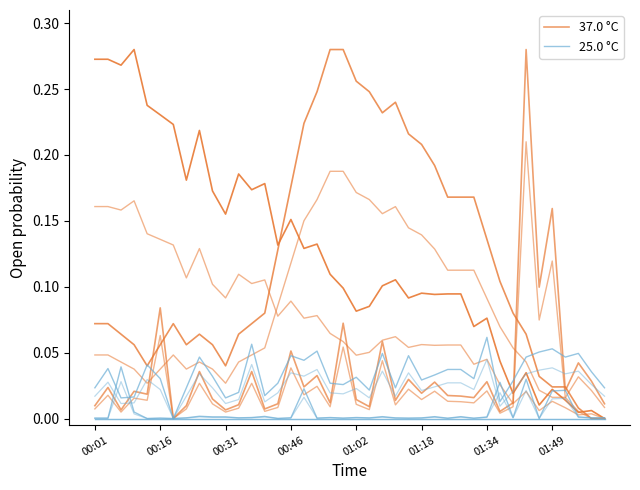

What is the difference between the maximum and minimum values in the 25.0 °C series?

0.1